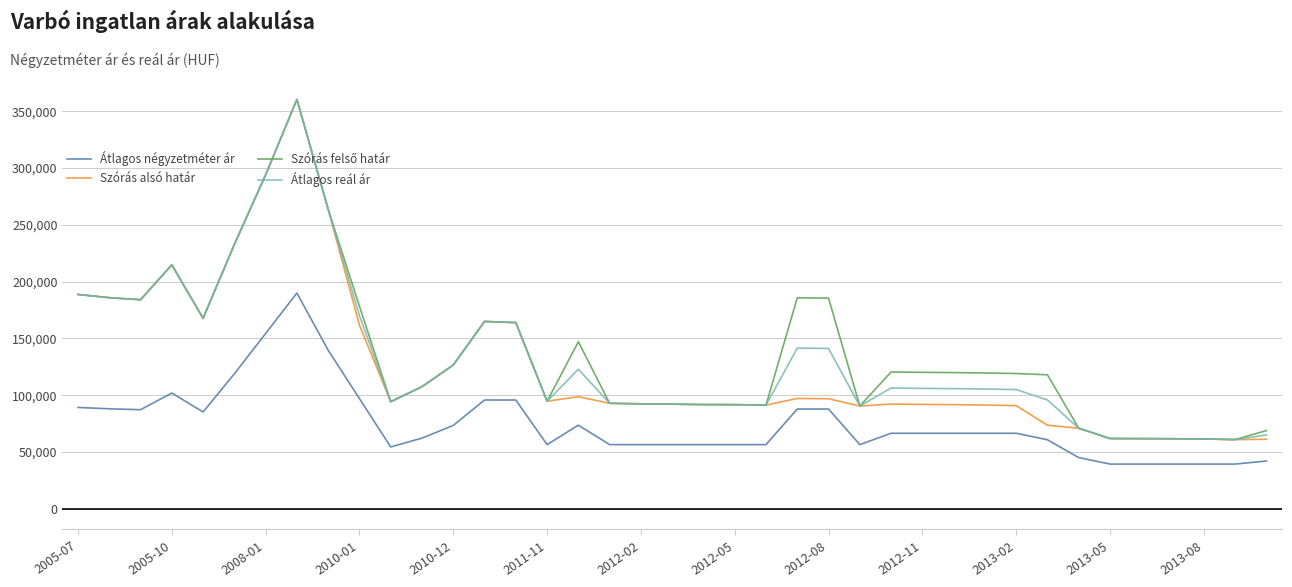

What is the minimum value shown in the chart?

39428